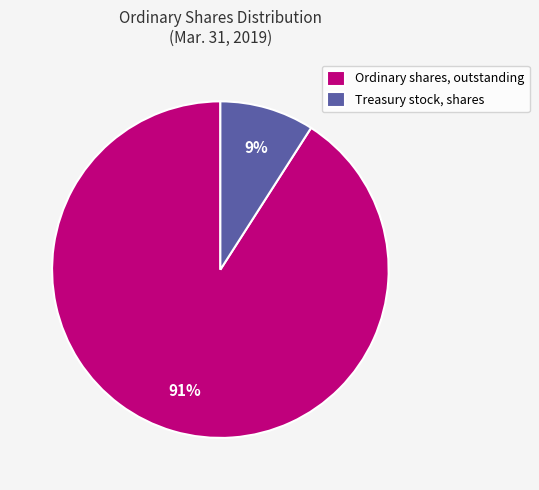

Combined, do Ordinary shares, outstanding and Treasury stock, shares account for over 50%?

Yes